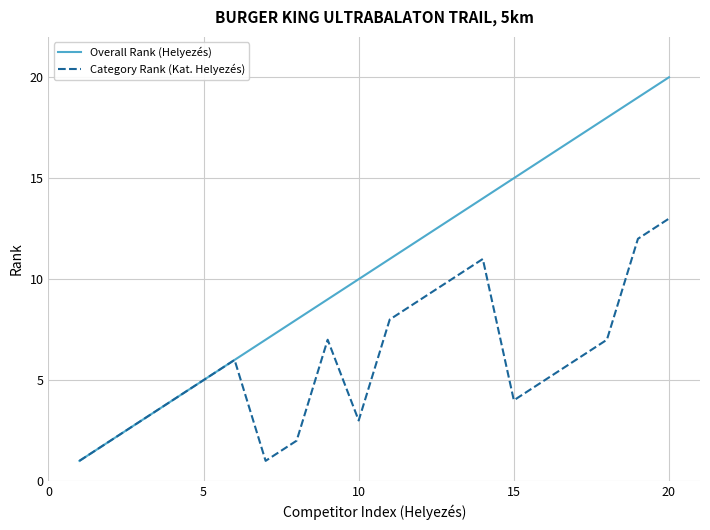

What is the highest value of the Overall Rank (Helyezés) series?

20